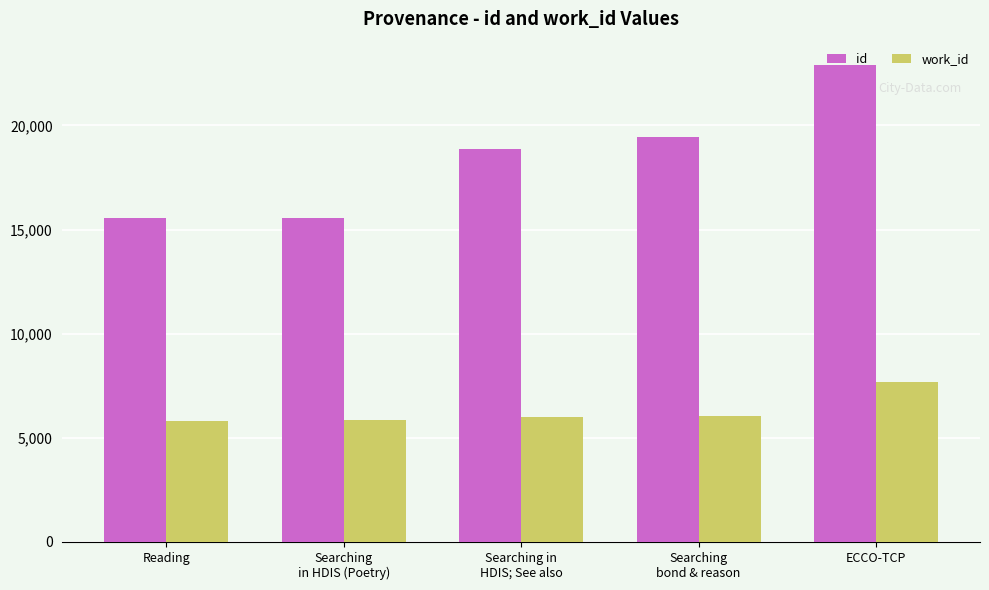

Where is work_id nearest to the value 6760?

Searching
bond & reason